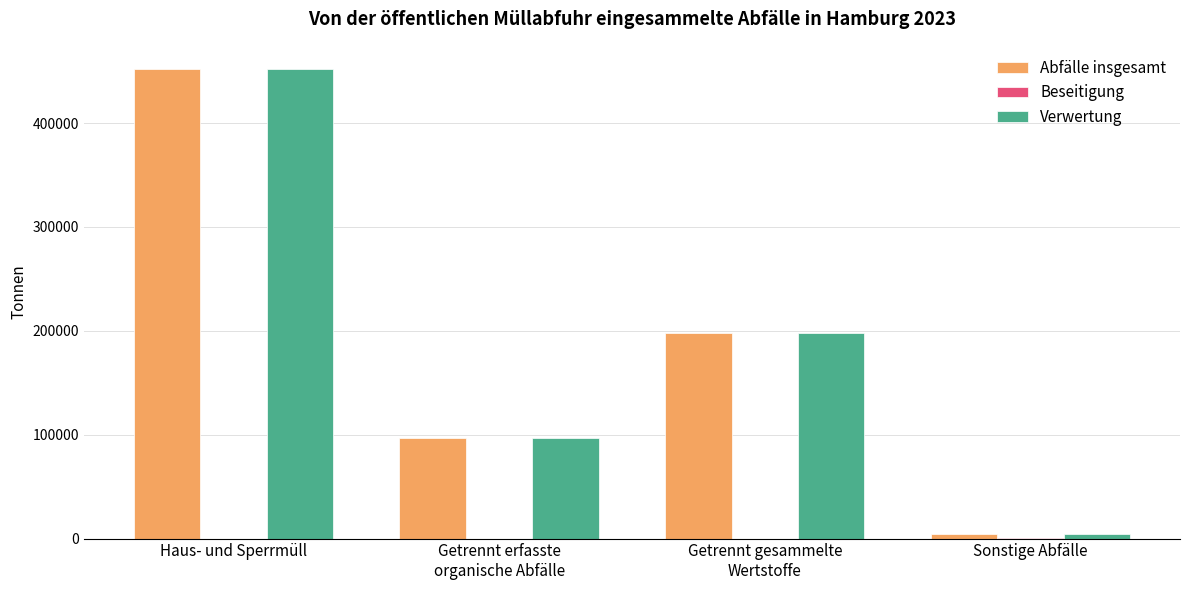

What is the difference between the Verwertung values at Getrennt erfasste
organische Abfälle and Haus- und Sperrmüll?

355222.6